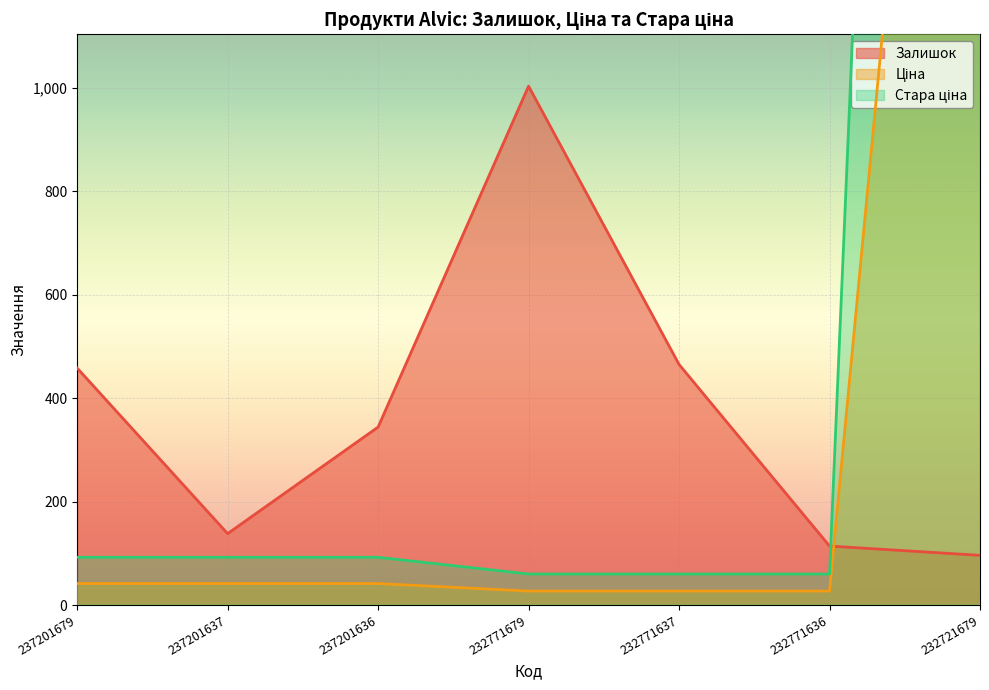

Which label corresponds to the largest value in the chart?

232721679